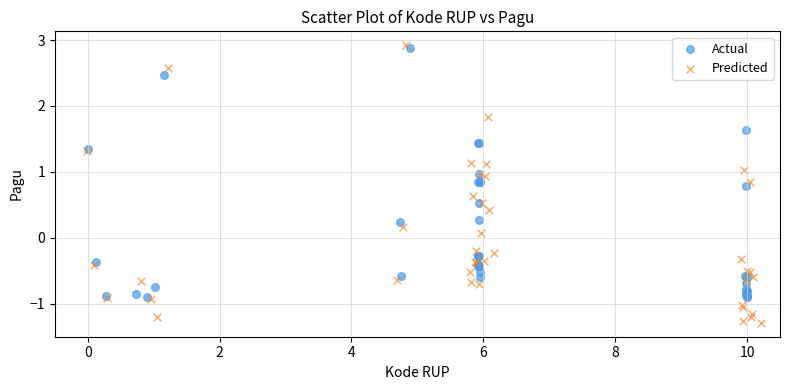

Which series has the largest Y range (max minus min)?

Predicted